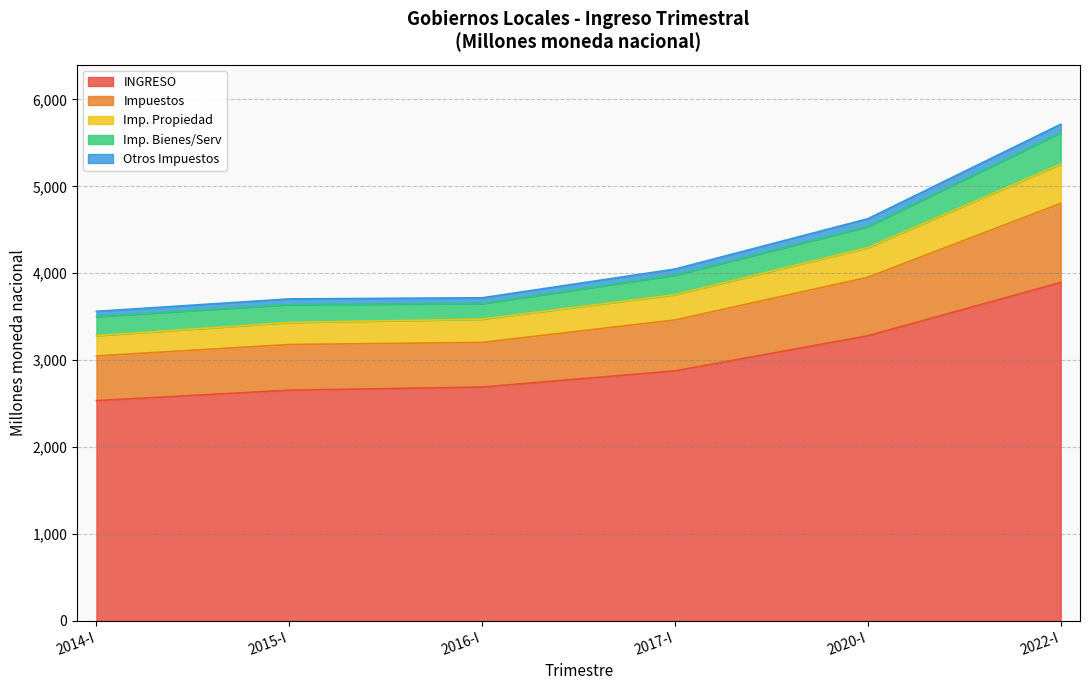

At which category is the sum across all series the highest?

2022-I